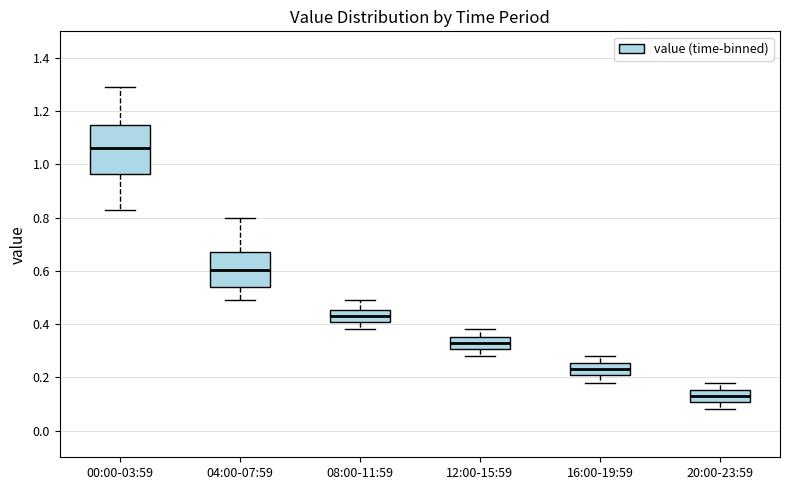

Which box is the tallest, from its lower edge to its upper edge?

00:00-03:59